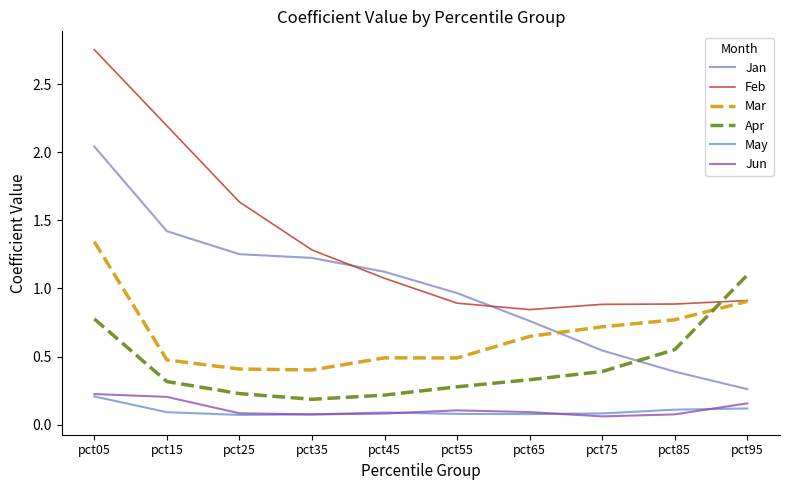

The Jan series shows 0.4 at pct85. True or false?

True